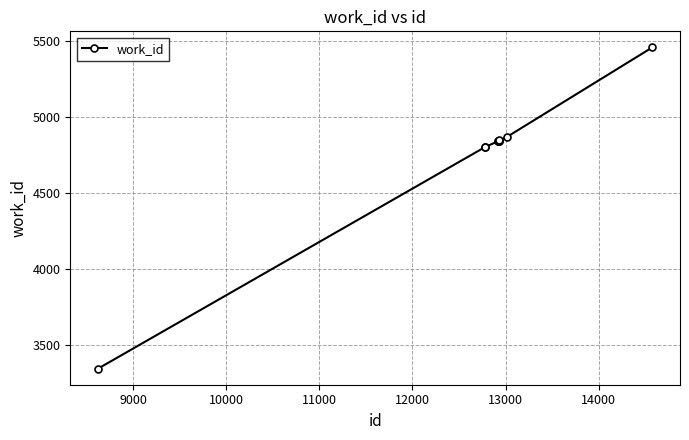

What is the average value?

4747